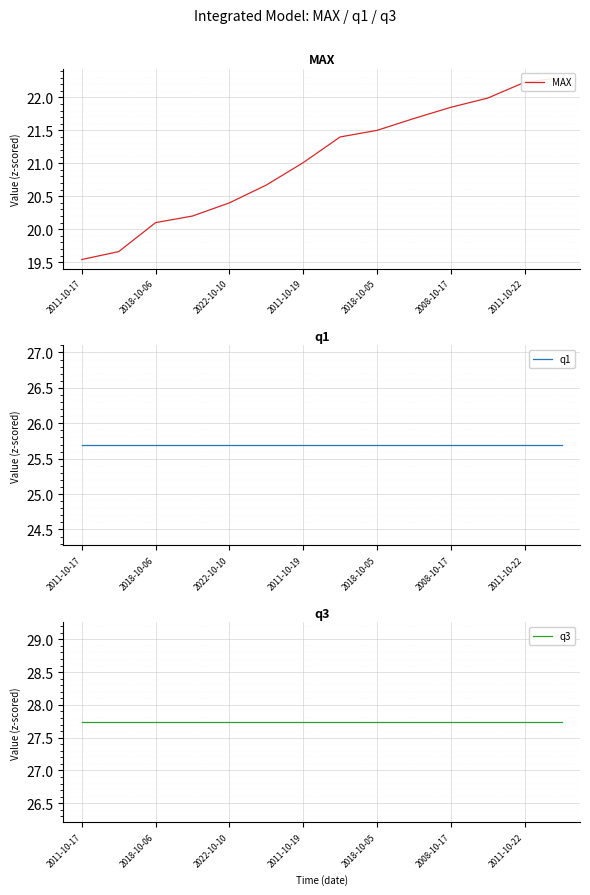

What is the maximum value shown in the chart?

27.7